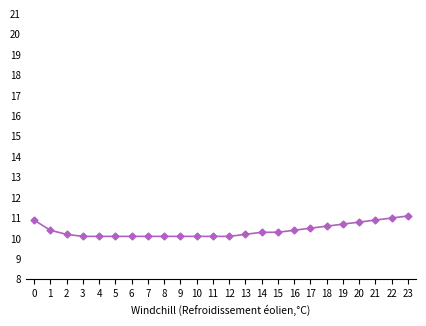

Is this an area chart (filled region under the line)?

No